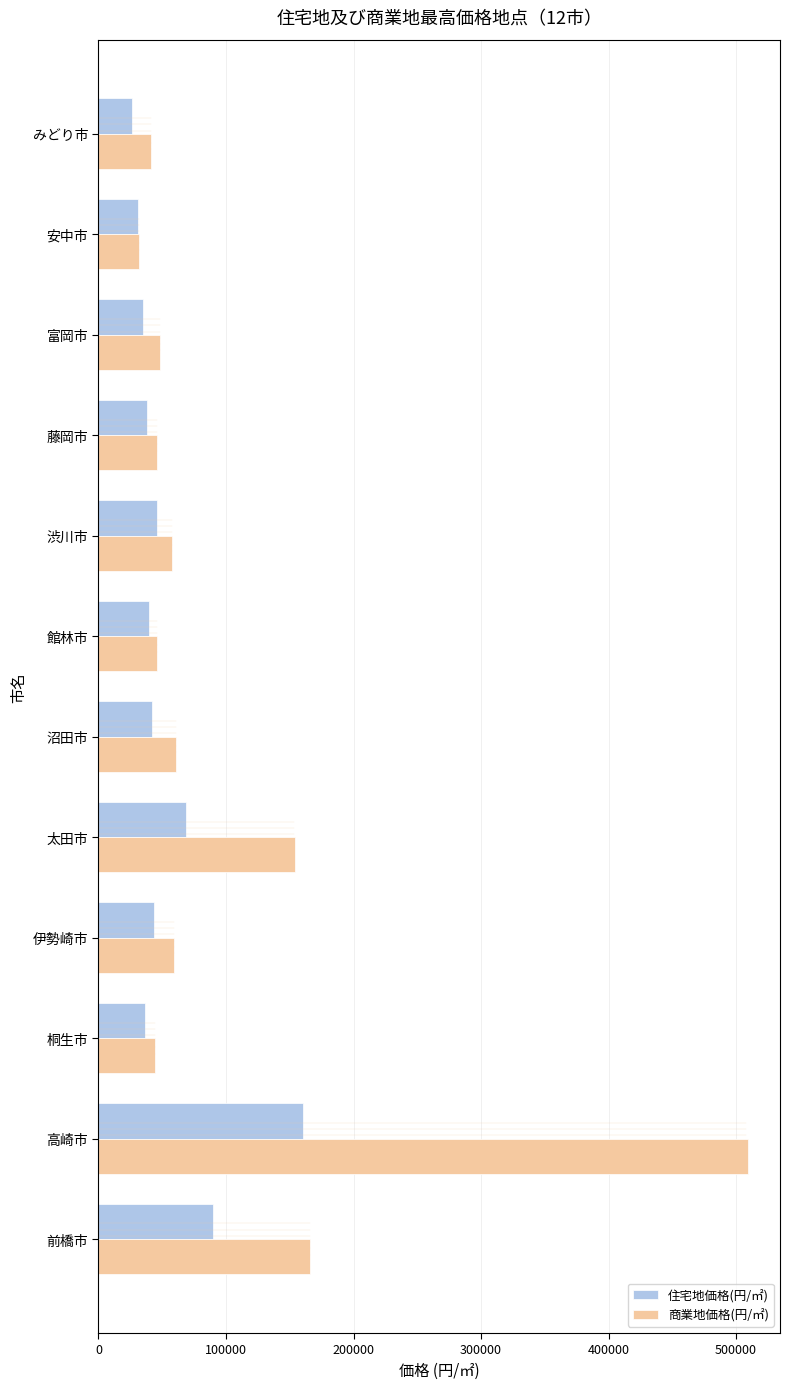

At which label is 商業地価格(円/㎡) closest to 270400?

前橋市